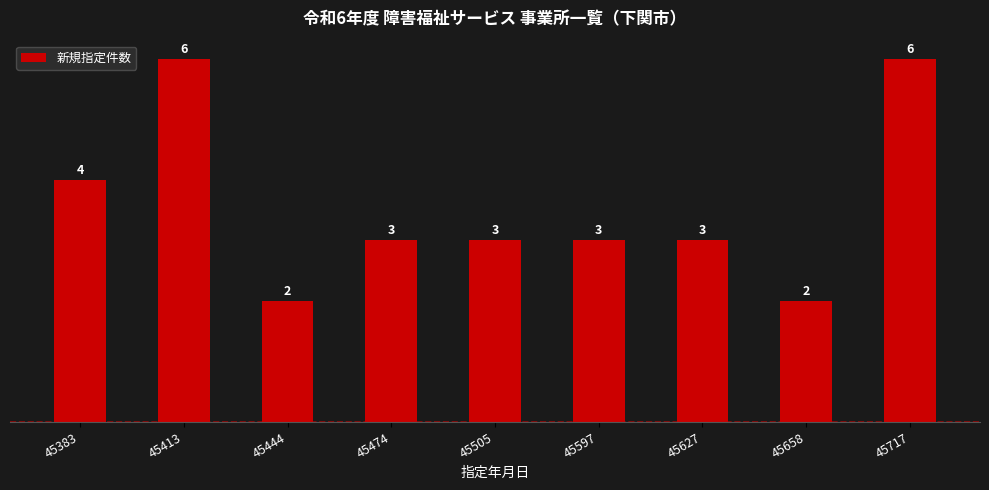

What is the sum of the values at 45474 and 45717?

9